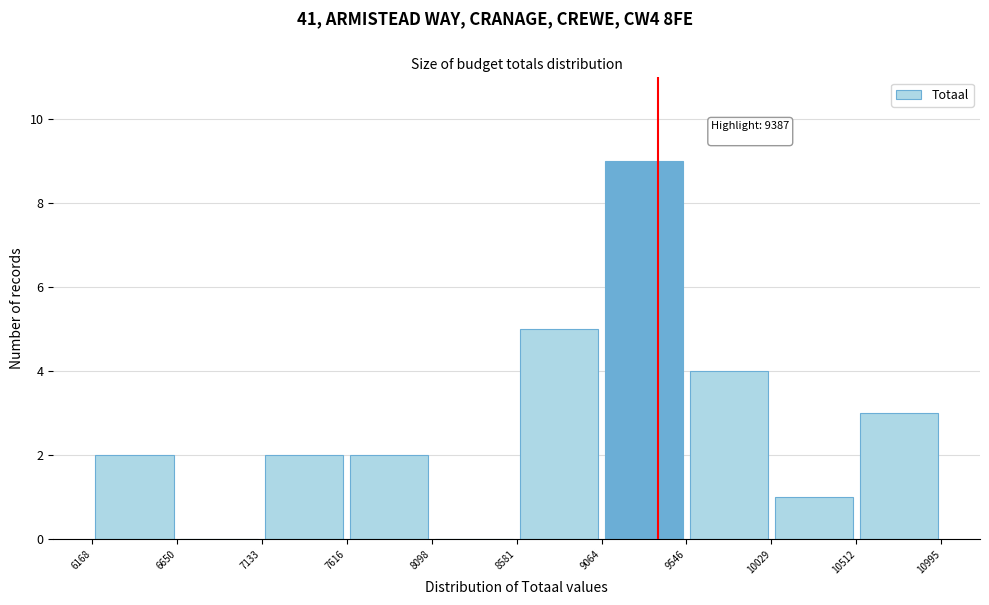

Over which range of the x-axis is the bar tallest?

9064 to 9546